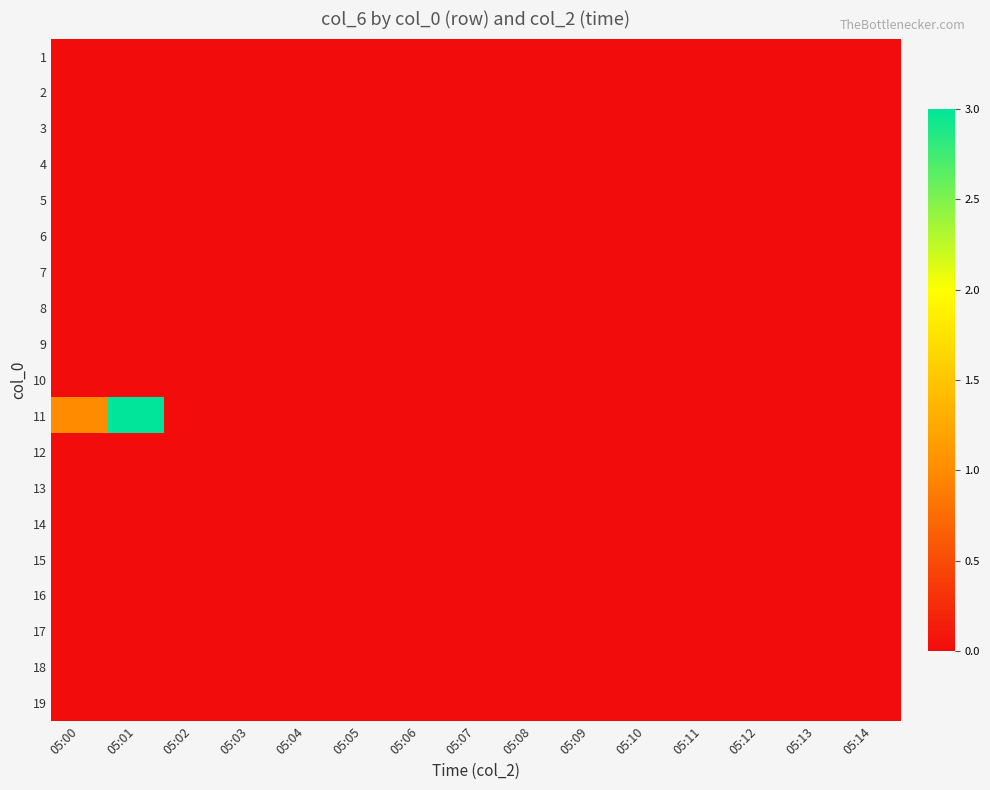

Reading left to right, transcribe all the data shown in this chart.

1: 05:00=0	05:01=0	05:02=0	05:03=0	05:04=0	05:05=0	05:06=0	05:07=0	05:08=0	05:09=0	05:10=0	05:11=0	05:12=0	05:13=0	05:14=0
2: 05:00=0	05:01=0	05:02=0	05:03=0	05:04=0	05:05=0	05:06=0	05:07=0	05:08=0	05:09=0	05:10=0	05:11=0	05:12=0	05:13=0	05:14=0
3: 05:00=0	05:01=0	05:02=0	05:03=0	05:04=0	05:05=0	05:06=0	05:07=0	05:08=0	05:09=0	05:10=0	05:11=0	05:12=0	05:13=0	05:14=0
4: 05:00=0	05:01=0	05:02=0	05:03=0	05:04=0	05:05=0	05:06=0	05:07=0	05:08=0	05:09=0	05:10=0	05:11=0	05:12=0	05:13=0	05:14=0
5: 05:00=0	05:01=0	05:02=0	05:03=0	05:04=0	05:05=0	05:06=0	05:07=0	05:08=0	05:09=0	05:10=0	05:11=0	05:12=0	05:13=0	05:14=0
6: 05:00=0	05:01=0	05:02=0	05:03=0	05:04=0	05:05=0	05:06=0	05:07=0	05:08=0	05:09=0	05:10=0	05:11=0	05:12=0	05:13=0	05:14=0
7: 05:00=0	05:01=0	05:02=0	05:03=0	05:04=0	05:05=0	05:06=0	05:07=0	05:08=0	05:09=0	05:10=0	05:11=0	05:12=0	05:13=0	05:14=0
8: 05:00=0	05:01=0	05:02=0	05:03=0	05:04=0	05:05=0	05:06=0	05:07=0	05:08=0	05:09=0	05:10=0	05:11=0	05:12=0	05:13=0	05:14=0
9: 05:00=0	05:01=0	05:02=0	05:03=0	05:04=0	05:05=0	05:06=0	05:07=0	05:08=0	05:09=0	05:10=0	05:11=0	05:12=0	05:13=0	05:14=0
10: 05:00=0	05:01=0	05:02=0	05:03=0	05:04=0	05:05=0	05:06=0	05:07=0	05:08=0	05:09=0	05:10=0	05:11=0	05:12=0	05:13=0	05:14=0
11: 05:00=1	05:01=3	05:02=0	05:03=0	05:04=0	05:05=0	05:06=0	05:07=0	05:08=0	05:09=0	05:10=0	05:11=0	05:12=0	05:13=0	05:14=0
12: 05:00=0	05:01=0	05:02=0	05:03=0	05:04=0	05:05=0	05:06=0	05:07=0	05:08=0	05:09=0	05:10=0	05:11=0	05:12=0	05:13=0	05:14=0
13: 05:00=0	05:01=0	05:02=0	05:03=0	05:04=0	05:05=0	05:06=0	05:07=0	05:08=0	05:09=0	05:10=0	05:11=0	05:12=0	05:13=0	05:14=0
14: 05:00=0	05:01=0	05:02=0	05:03=0	05:04=0	05:05=0	05:06=0	05:07=0	05:08=0	05:09=0	05:10=0	05:11=0	05:12=0	05:13=0	05:14=0
15: 05:00=0	05:01=0	05:02=0	05:03=0	05:04=0	05:05=0	05:06=0	05:07=0	05:08=0	05:09=0	05:10=0	05:11=0	05:12=0	05:13=0	05:14=0
16: 05:00=0	05:01=0	05:02=0	05:03=0	05:04=0	05:05=0	05:06=0	05:07=0	05:08=0	05:09=0	05:10=0	05:11=0	05:12=0	05:13=0	05:14=0
17: 05:00=0	05:01=0	05:02=0	05:03=0	05:04=0	05:05=0	05:06=0	05:07=0	05:08=0	05:09=0	05:10=0	05:11=0	05:12=0	05:13=0	05:14=0
18: 05:00=0	05:01=0	05:02=0	05:03=0	05:04=0	05:05=0	05:06=0	05:07=0	05:08=0	05:09=0	05:10=0	05:11=0	05:12=0	05:13=0	05:14=0
19: 05:00=0	05:01=0	05:02=0	05:03=0	05:04=0	05:05=0	05:06=0	05:07=0	05:08=0	05:09=0	05:10=0	05:11=0	05:12=0	05:13=0	05:14=0